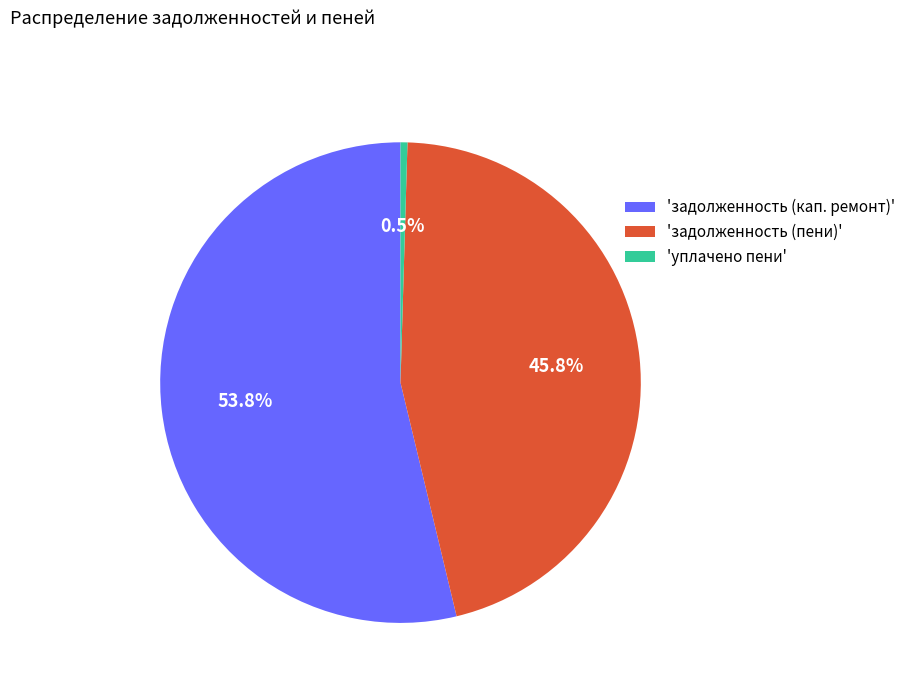

Is there any slice that represents more than half of the pie?

Yes